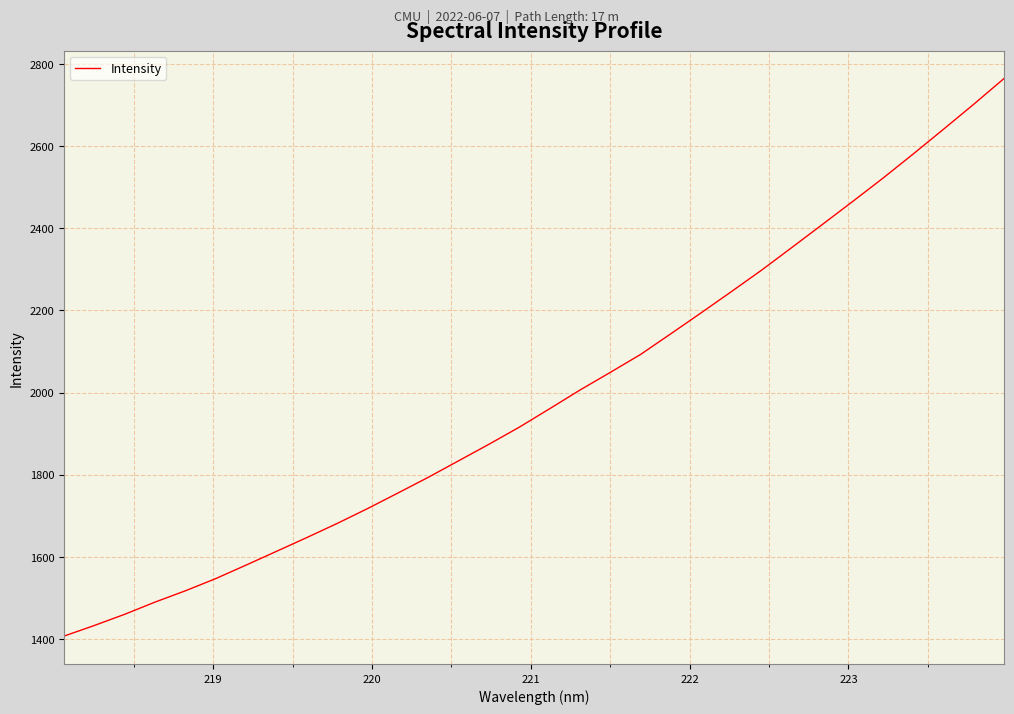

What is the difference between the maximum and minimum values?

1359.0